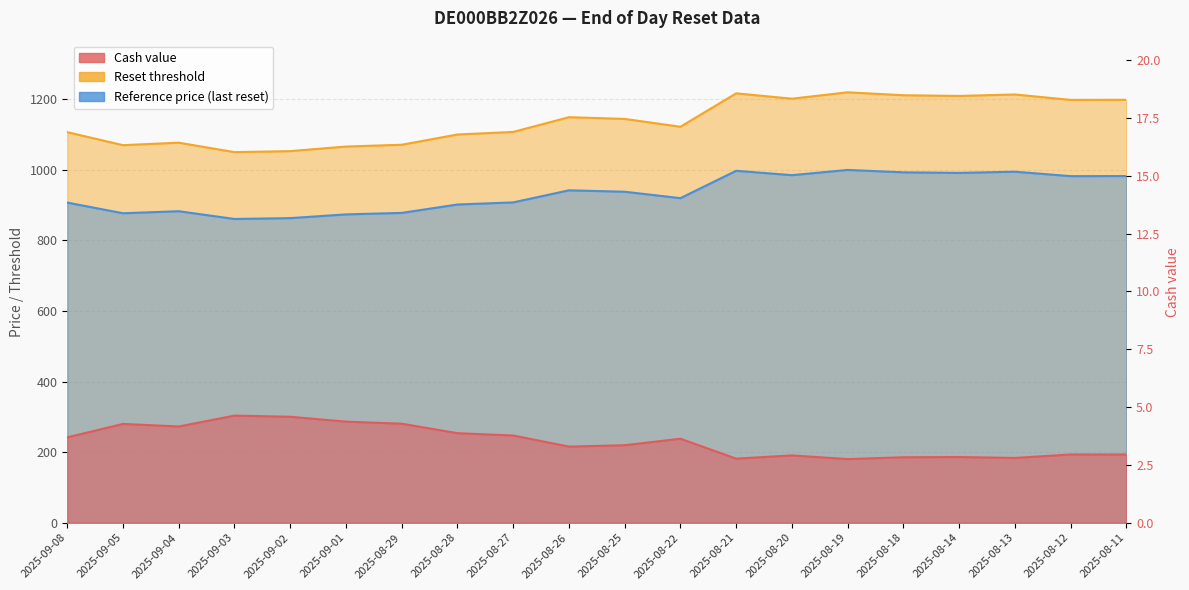

Reading left to right, what are all the values shown in this chart?

Cash value: 2025-09-08=3.7	2025-09-05=4.3	2025-09-04=4.2	2025-09-03=4.6	2025-09-02=4.6	2025-09-01=4.4	2025-08-29=4.3	2025-08-28=3.9	2025-08-27=3.8	2025-08-26=3.3	2025-08-25=3.4	2025-08-22=3.6	2025-08-21=2.8	2025-08-20=2.9	2025-08-19=2.8	2025-08-18=2.8	2025-08-14=2.8	2025-08-13=2.8	2025-08-12=3.0	2025-08-11=3.0
Reset threshold: 2025-09-08=1107.0	2025-09-05=1070.2	2025-09-04=1077.3	2025-09-03=1050.4	2025-09-02=1053.3	2025-09-01=1066.3	2025-08-29=1071.4	2025-08-28=1100.4	2025-08-27=1107.8	2025-08-26=1149.5	2025-08-25=1144.6	2025-08-22=1122.4	2025-08-21=1217.1	2025-08-20=1201.9	2025-08-19=1220.0	2025-08-18=1211.7	2025-08-14=1209.8	2025-08-13=1213.9	2025-08-12=1198.5	2025-08-11=1198.8
Reference price: 2025-09-08=907.4	2025-09-05=877.2	2025-09-04=883.0	2025-09-03=861.0	2025-09-02=863.4	2025-09-01=874.0	2025-08-29=878.2	2025-08-28=902.0	2025-08-27=908.0	2025-08-26=942.2	2025-08-25=938.2	2025-08-22=920.0	2025-08-21=997.6	2025-08-20=985.2	2025-08-19=1000.0	2025-08-18=993.2	2025-08-14=991.6	2025-08-13=995.0	2025-08-12=982.4	2025-08-11=982.6